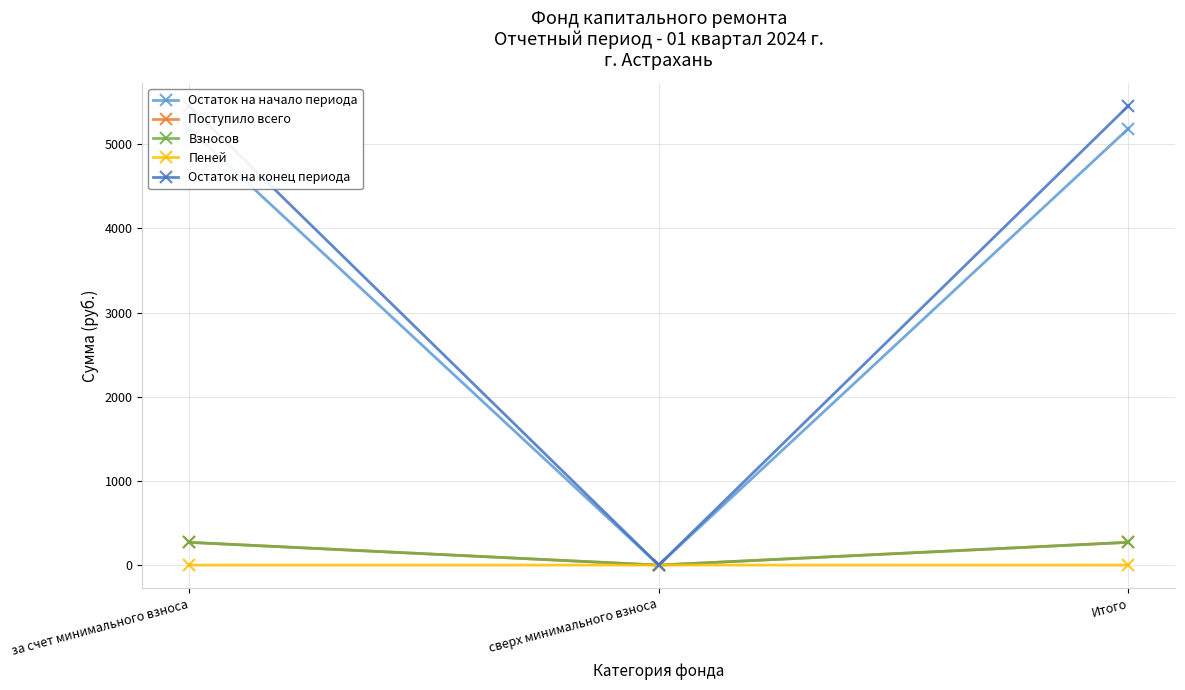

What is the sum of the Пеней values at за счет минимального взноса and Итого?

0.8